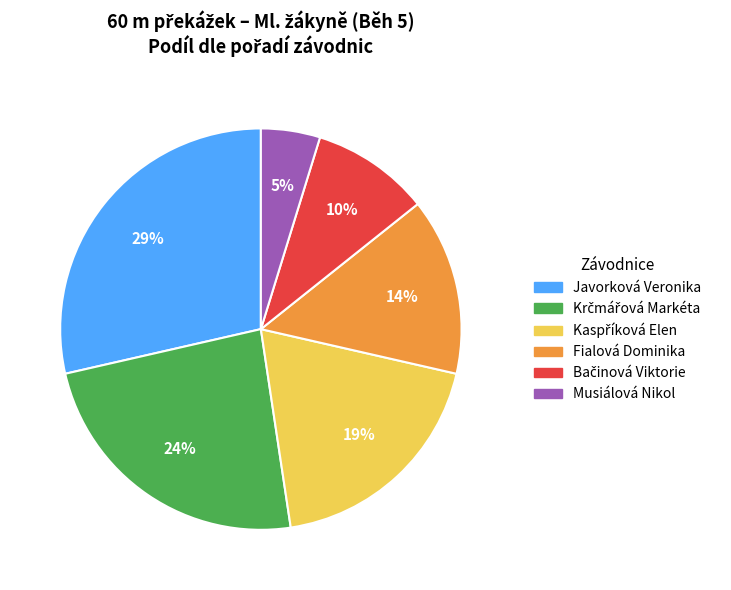

Do Musiálová Nikol and Javorková Veronika together represent more than half of the pie?

No